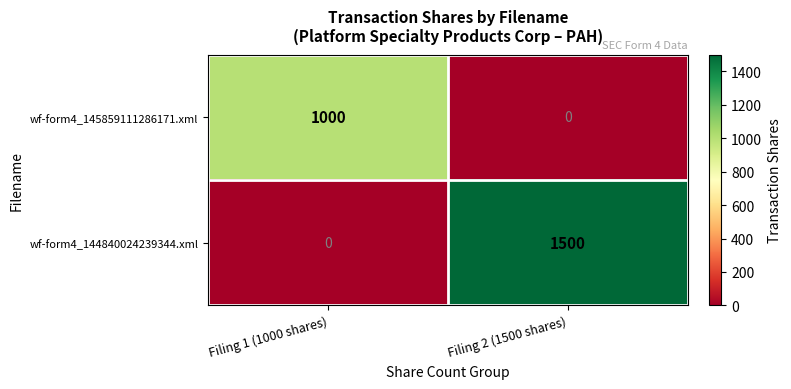

Which label corresponds to the largest value in the chart?

Filing 2 (1500 shares)